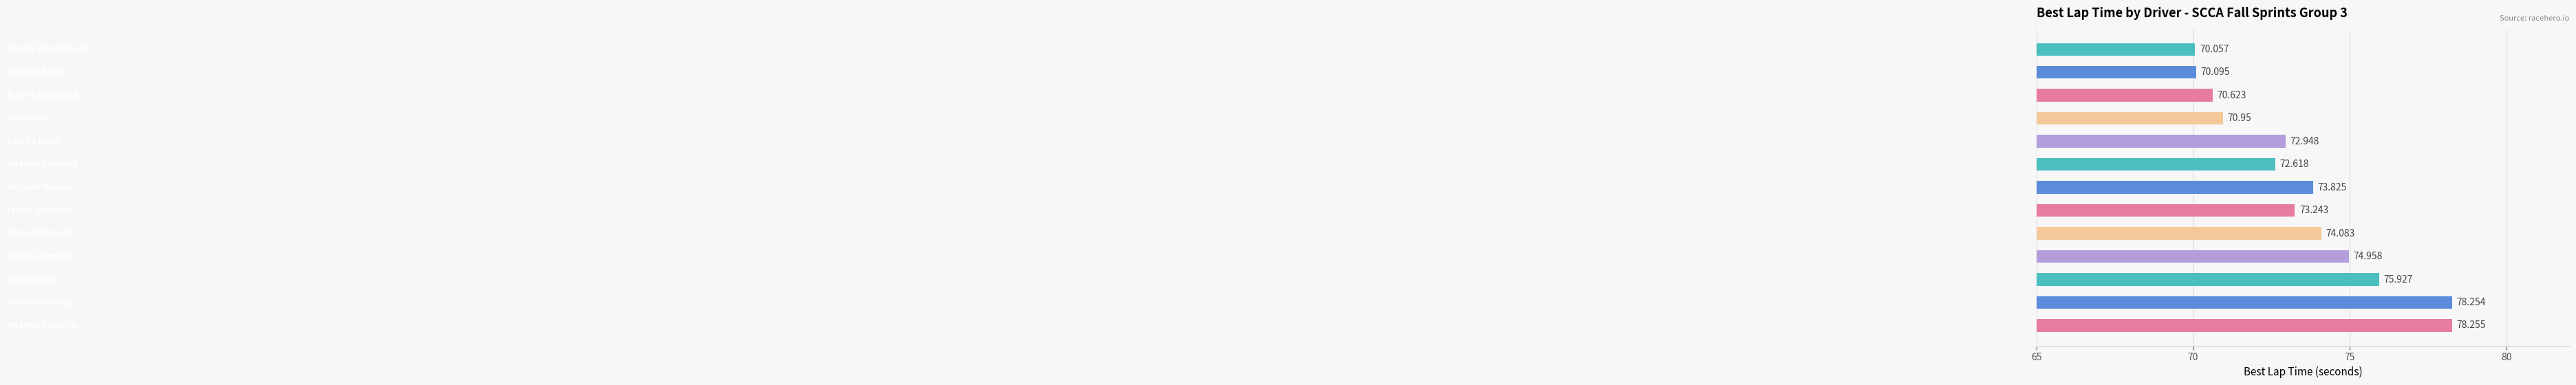

How many bars are there in total?

13